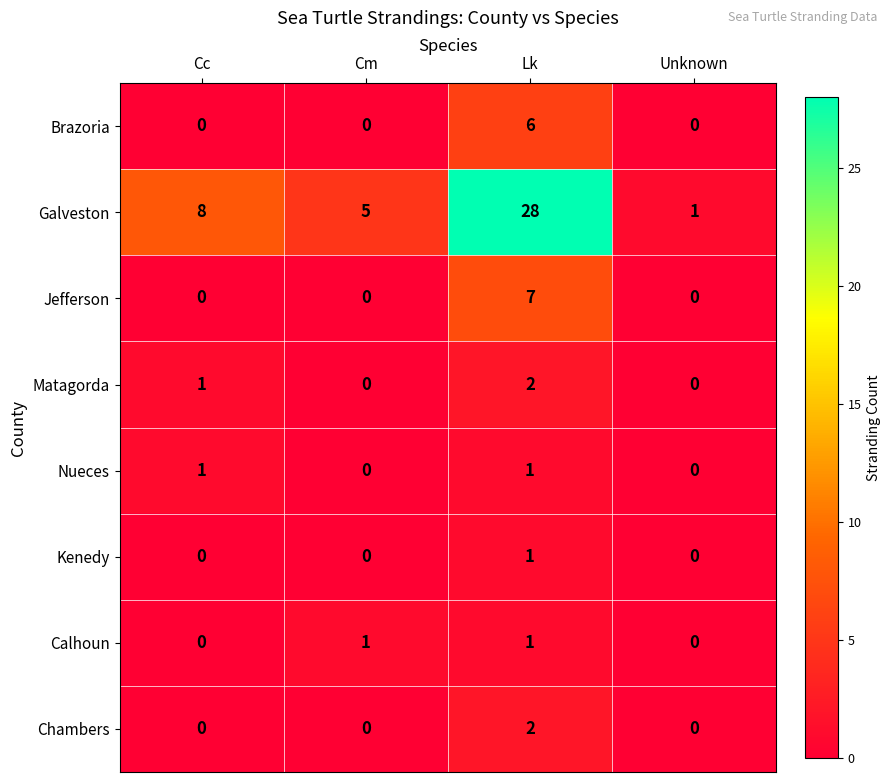

Is it true that Chambers equals 0 at Unknown?

True